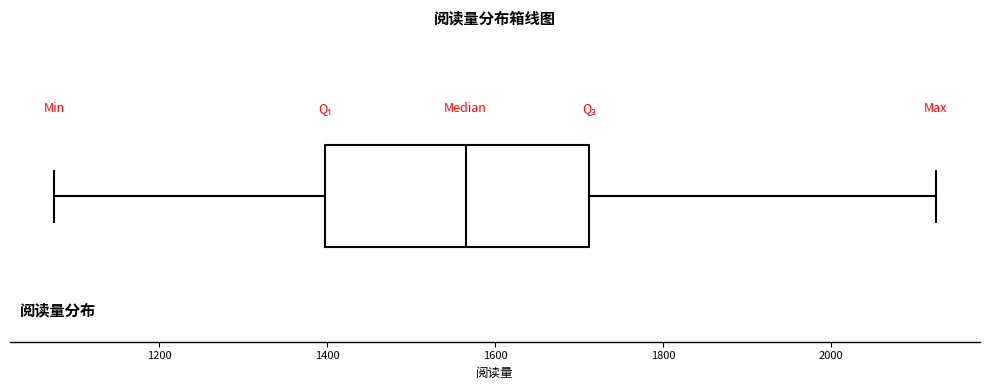

Transcribe this box plot: give where the median line is, the range the box spans, and where the two whiskers end, as read against the x-axis. The values are not printed on the chart, so give them approximately, as read against the axis.

median 1560, box 1400 to 1720, whiskers 1080 to 2120